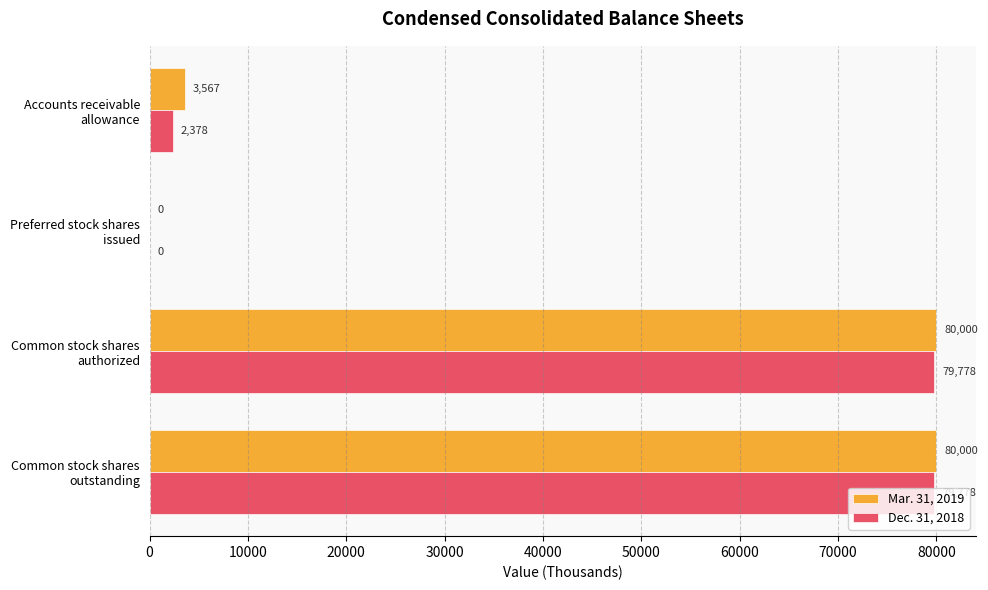

What is the sum of all Dec. 31, 2018 values?

161934